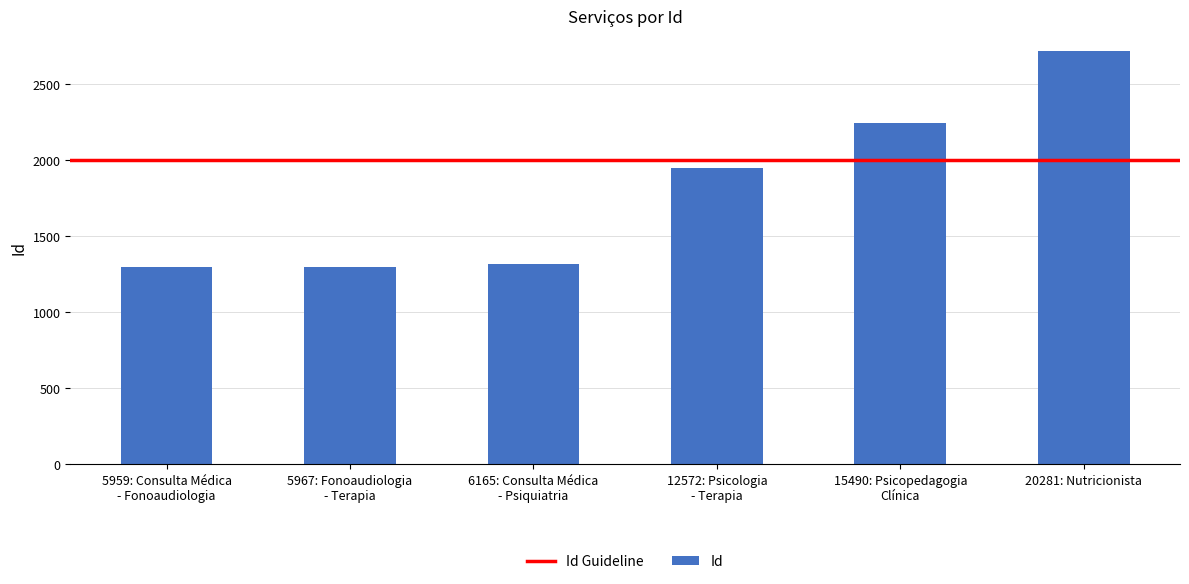

What is the change in value from 5959: Consulta Médica
- Fonoaudiologia to 6165: Consulta Médica
- Psiquiatria?

+21